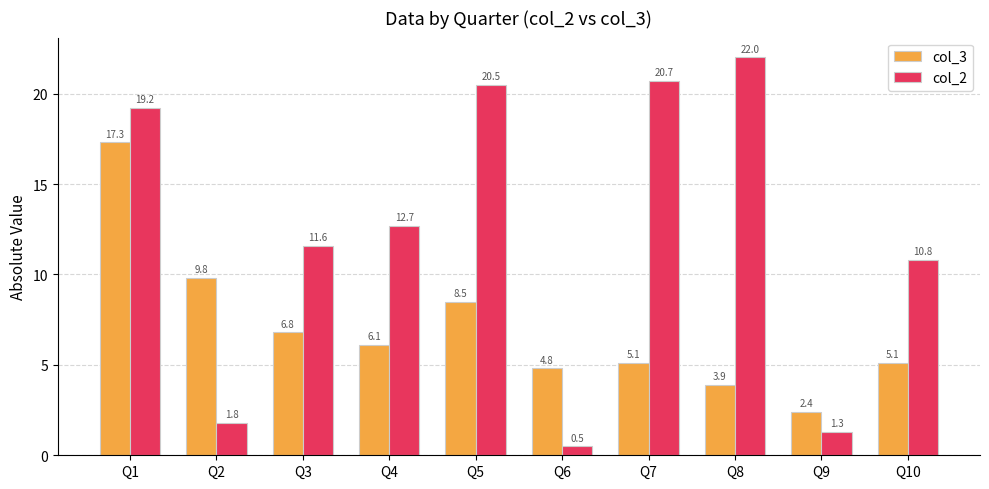

How many bars are there in total?

20